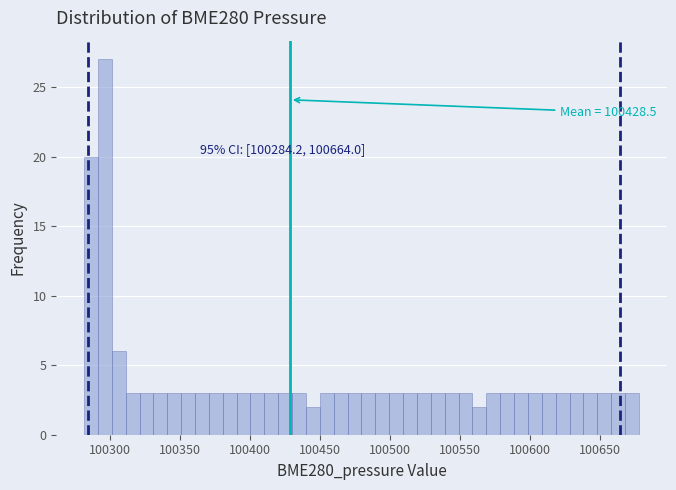

Around what value on the x-axis is the tallest bar? Give the approximate position of its centre, as read against the axis.

100295